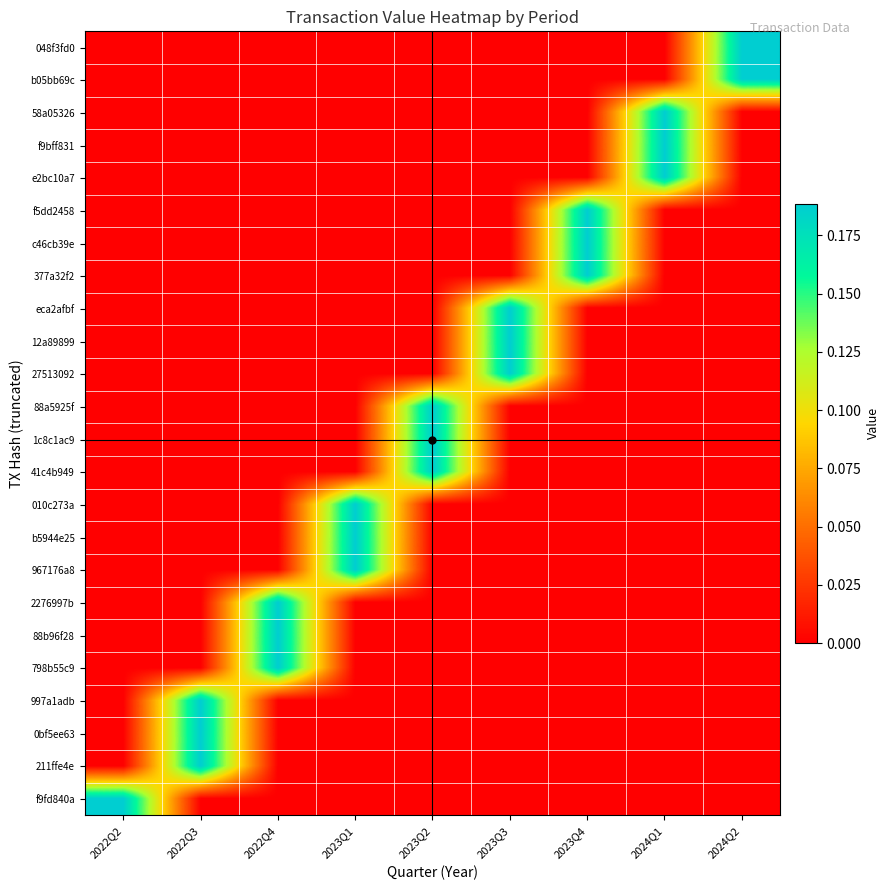

Reading left to right, extract all data points from this chart.

048f3fd0: 2022Q2=0.0	2022Q3=0.0	2022Q4=0.0	2023Q1=0.0	2023Q2=0.0	2023Q3=0.0	2023Q4=0.0	2024Q1=0.0	2024Q2=0.2
b05bb69c: 2022Q2=0.0	2022Q3=0.0	2022Q4=0.0	2023Q1=0.0	2023Q2=0.0	2023Q3=0.0	2023Q4=0.0	2024Q1=0.0	2024Q2=0.2
58a05326: 2022Q2=0.0	2022Q3=0.0	2022Q4=0.0	2023Q1=0.0	2023Q2=0.0	2023Q3=0.0	2023Q4=0.0	2024Q1=0.2	2024Q2=0.0
f9bff831: 2022Q2=0.0	2022Q3=0.0	2022Q4=0.0	2023Q1=0.0	2023Q2=0.0	2023Q3=0.0	2023Q4=0.0	2024Q1=0.2	2024Q2=0.0
e2bc10a7: 2022Q2=0.0	2022Q3=0.0	2022Q4=0.0	2023Q1=0.0	2023Q2=0.0	2023Q3=0.0	2023Q4=0.0	2024Q1=0.2	2024Q2=0.0
f5dd2458: 2022Q2=0.0	2022Q3=0.0	2022Q4=0.0	2023Q1=0.0	2023Q2=0.0	2023Q3=0.0	2023Q4=0.2	2024Q1=0.0	2024Q2=0.0
c46cb39e: 2022Q2=0.0	2022Q3=0.0	2022Q4=0.0	2023Q1=0.0	2023Q2=0.0	2023Q3=0.0	2023Q4=0.2	2024Q1=0.0	2024Q2=0.0
377a32f2: 2022Q2=0.0	2022Q3=0.0	2022Q4=0.0	2023Q1=0.0	2023Q2=0.0	2023Q3=0.0	2023Q4=0.2	2024Q1=0.0	2024Q2=0.0
eca2afbf: 2022Q2=0.0	2022Q3=0.0	2022Q4=0.0	2023Q1=0.0	2023Q2=0.0	2023Q3=0.2	2023Q4=0.0	2024Q1=0.0	2024Q2=0.0
12a89899: 2022Q2=0.0	2022Q3=0.0	2022Q4=0.0	2023Q1=0.0	2023Q2=0.0	2023Q3=0.2	2023Q4=0.0	2024Q1=0.0	2024Q2=0.0
27513092: 2022Q2=0.0	2022Q3=0.0	2022Q4=0.0	2023Q1=0.0	2023Q2=0.0	2023Q3=0.2	2023Q4=0.0	2024Q1=0.0	2024Q2=0.0
88a5925f: 2022Q2=0.0	2022Q3=0.0	2022Q4=0.0	2023Q1=0.0	2023Q2=0.2	2023Q3=0.0	2023Q4=0.0	2024Q1=0.0	2024Q2=0.0
1c8c1ac9: 2022Q2=0.0	2022Q3=0.0	2022Q4=0.0	2023Q1=0.0	2023Q2=0.2	2023Q3=0.0	2023Q4=0.0	2024Q1=0.0	2024Q2=0.0
41c4b949: 2022Q2=0.0	2022Q3=0.0	2022Q4=0.0	2023Q1=0.0	2023Q2=0.2	2023Q3=0.0	2023Q4=0.0	2024Q1=0.0	2024Q2=0.0
010c273a: 2022Q2=0.0	2022Q3=0.0	2022Q4=0.0	2023Q1=0.2	2023Q2=0.0	2023Q3=0.0	2023Q4=0.0	2024Q1=0.0	2024Q2=0.0
b5944e25: 2022Q2=0.0	2022Q3=0.0	2022Q4=0.0	2023Q1=0.2	2023Q2=0.0	2023Q3=0.0	2023Q4=0.0	2024Q1=0.0	2024Q2=0.0
967176a8: 2022Q2=0.0	2022Q3=0.0	2022Q4=0.0	2023Q1=0.2	2023Q2=0.0	2023Q3=0.0	2023Q4=0.0	2024Q1=0.0	2024Q2=0.0
2276997b: 2022Q2=0.0	2022Q3=0.0	2022Q4=0.2	2023Q1=0.0	2023Q2=0.0	2023Q3=0.0	2023Q4=0.0	2024Q1=0.0	2024Q2=0.0
88b96f28: 2022Q2=0.0	2022Q3=0.0	2022Q4=0.2	2023Q1=0.0	2023Q2=0.0	2023Q3=0.0	2023Q4=0.0	2024Q1=0.0	2024Q2=0.0
798b55c9: 2022Q2=0.0	2022Q3=0.0	2022Q4=0.2	2023Q1=0.0	2023Q2=0.0	2023Q3=0.0	2023Q4=0.0	2024Q1=0.0	2024Q2=0.0
997a1adb: 2022Q2=0.0	2022Q3=0.2	2022Q4=0.0	2023Q1=0.0	2023Q2=0.0	2023Q3=0.0	2023Q4=0.0	2024Q1=0.0	2024Q2=0.0
0bf5ee63: 2022Q2=0.0	2022Q3=0.2	2022Q4=0.0	2023Q1=0.0	2023Q2=0.0	2023Q3=0.0	2023Q4=0.0	2024Q1=0.0	2024Q2=0.0
211ffe4e: 2022Q2=0.0	2022Q3=0.2	2022Q4=0.0	2023Q1=0.0	2023Q2=0.0	2023Q3=0.0	2023Q4=0.0	2024Q1=0.0	2024Q2=0.0
f9fd840a: 2022Q2=0.2	2022Q3=0.0	2022Q4=0.0	2023Q1=0.0	2023Q2=0.0	2023Q3=0.0	2023Q4=0.0	2024Q1=0.0	2024Q2=0.0